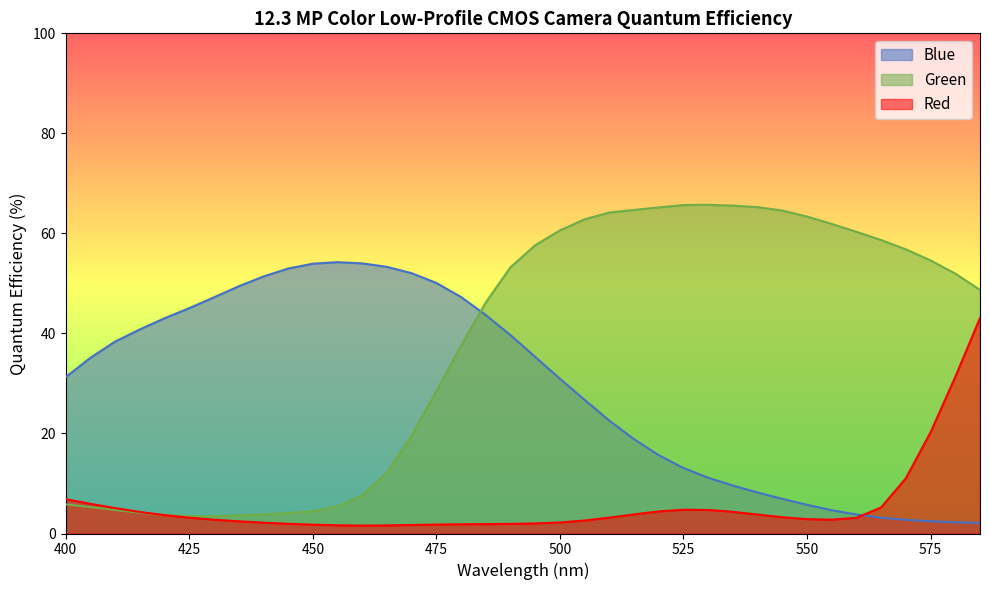

The value of Blue at 540 is 8.2. True or false?

True